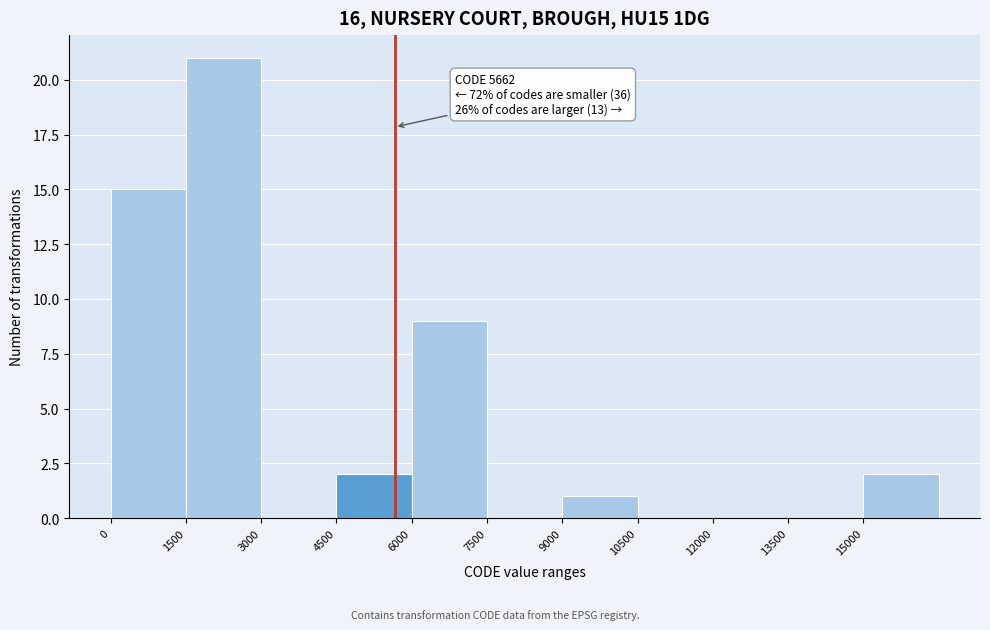

Over which range of the x-axis is the bar tallest?

1500 to 3000